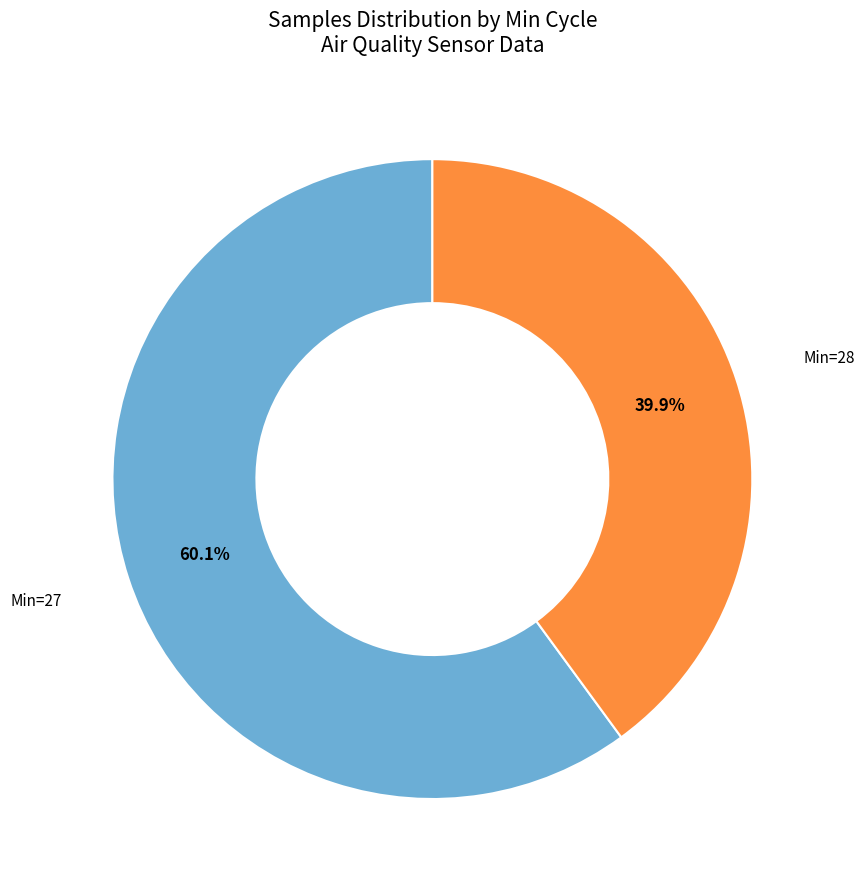

Rank the categories by value from highest to lowest.

Min=27, Min=28